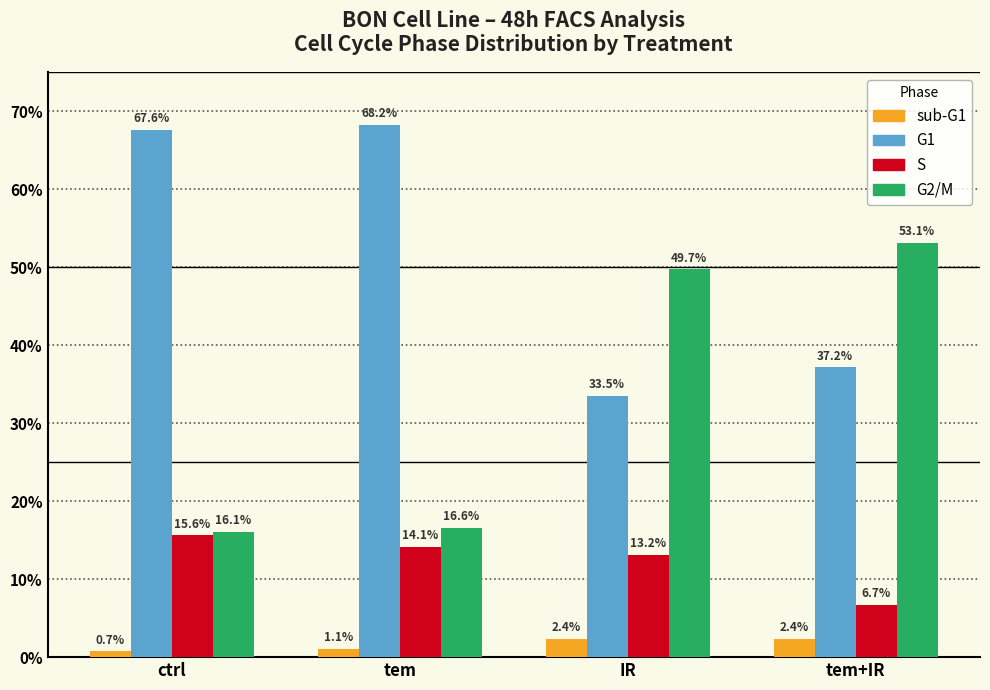

What position from the right is ctrl?

4